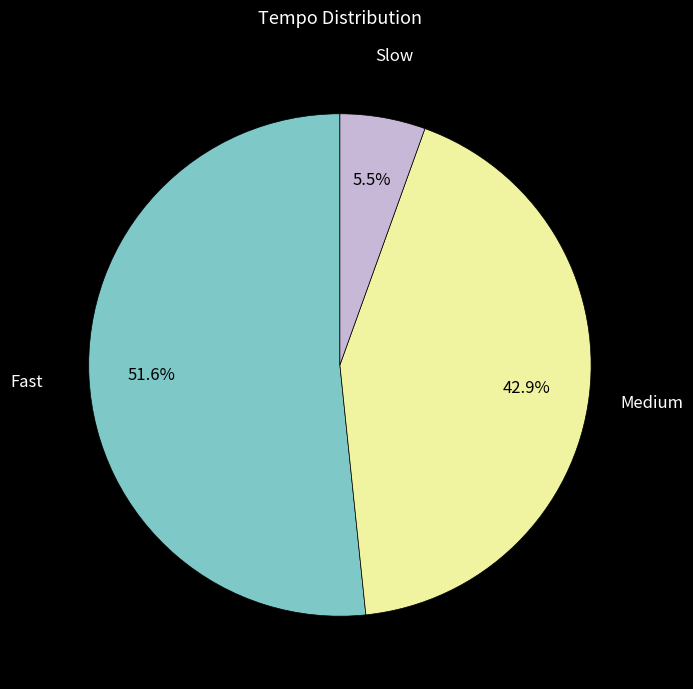

Does any single category account for the majority?

Yes